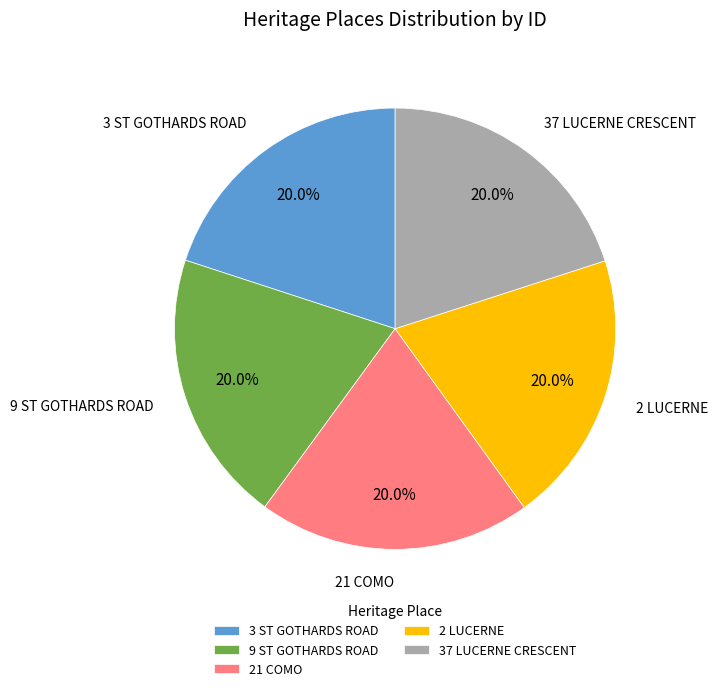

What is the ratio of the value at 3 ST GOTHARDS ROAD to the value at 21 COMO?

1.0